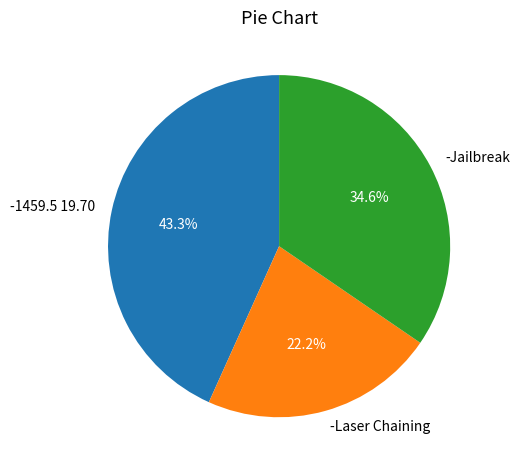

Which has a higher value, -Jailbreak or -Laser Chaining?

-Jailbreak